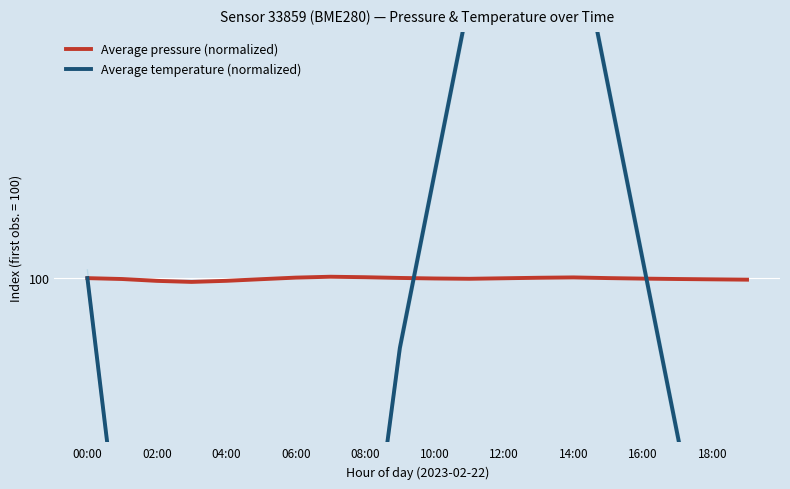

Reading left to right, transcribe all the data shown in this chart.

Average pressure (normalized): 100.0	99.9	99.8	99.8	99.8	99.9	100.0	100.1	100.1	100.0	100.0	100.0	100.0	100.0	100.0	100.0	100.0	99.9	99.9	99.9
Average temperature (normalized): 100.0	82.4	56.4	42.6	31.9	26.6	37.2	58.5	79.8	95.7	106.4	117.0	127.7	133.0	122.3	111.7	101.1	90.4	79.8	69.1